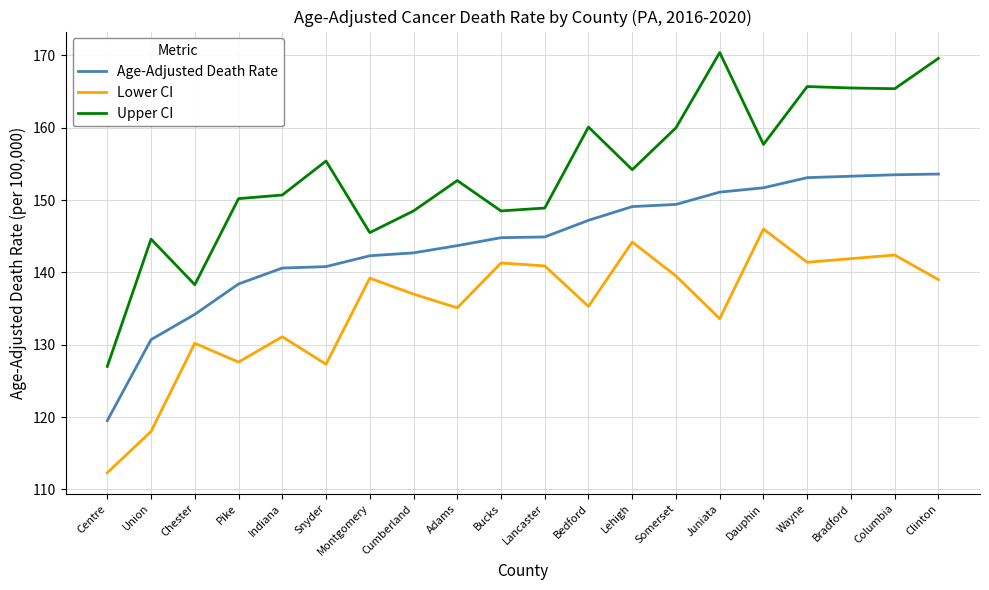

True or false: Upper CI and Lower CI intersect in this chart.

False